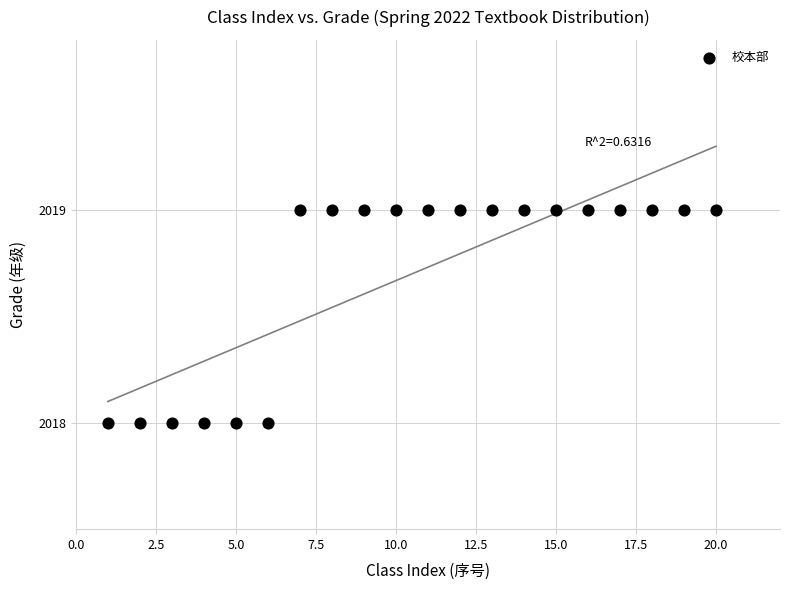

List the coordinates of all points as (X, Y) pairs, reading left to right.

(1, 2018)  (2, 2018)  (3, 2018)  (4, 2018)  (5, 2018)  (6, 2018)  (7, 2019)  (8, 2019)  (9, 2019)  (10, 2019)  (11, 2019)  (12, 2019)  (13, 2019)  (14, 2019)  (15, 2019)  (16, 2019)  (17, 2019)  (18, 2019)  (19, 2019)  (20, 2019)